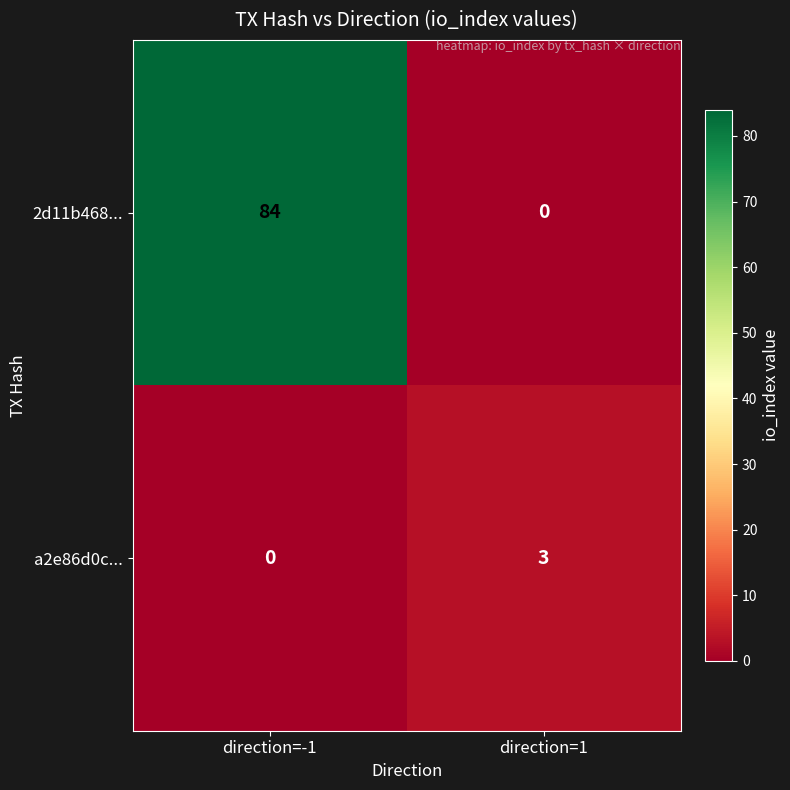

Which series has the largest range (max minus min)?

2d11b468...